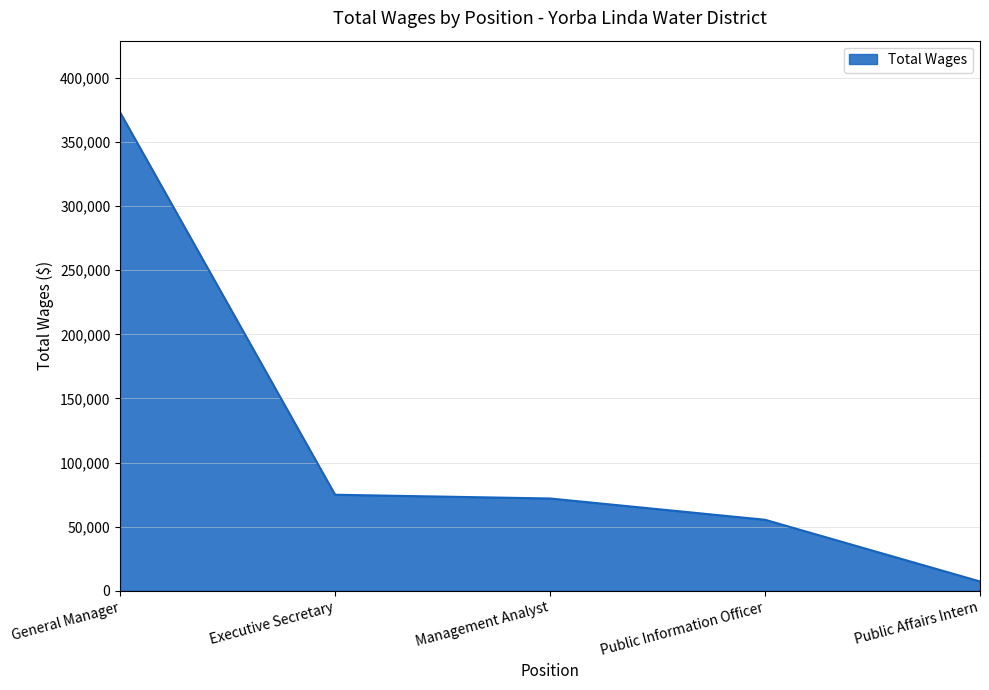

True or false: the data has more than 2 interior local peaks.

False